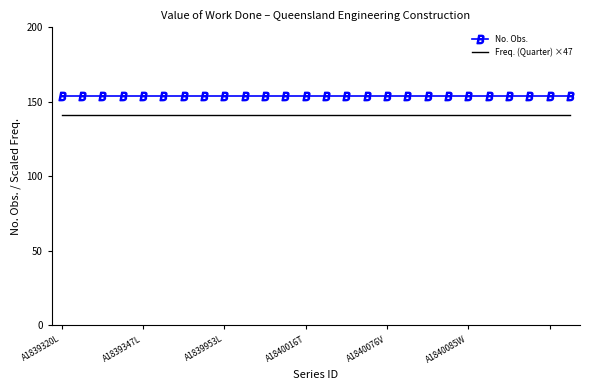

Rank the series by their average value, from lowest to highest.

Freq. (Quarter) ×47, No. Obs.